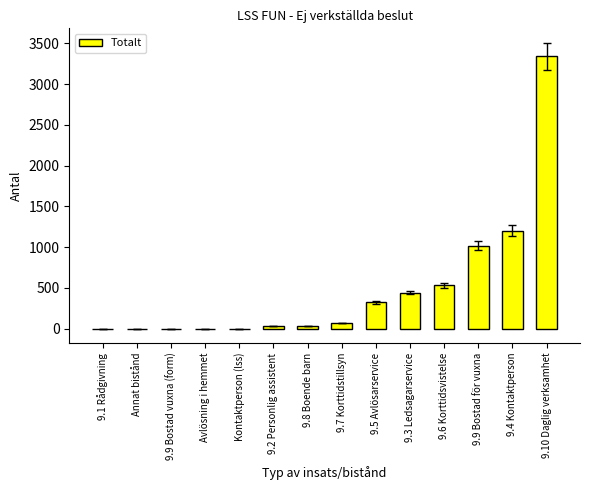

Which category has the highest value across all series?

9.10 Daglig verksamhet